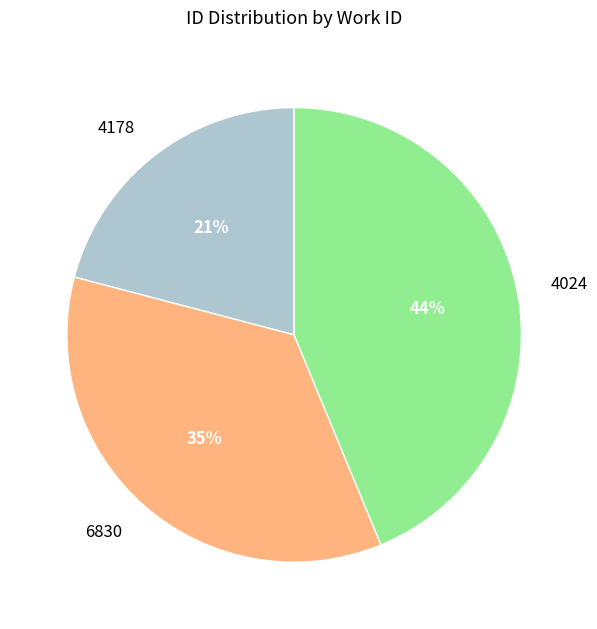

To the nearest percent, what is the combined percentage of 4024 and 4178?

65%